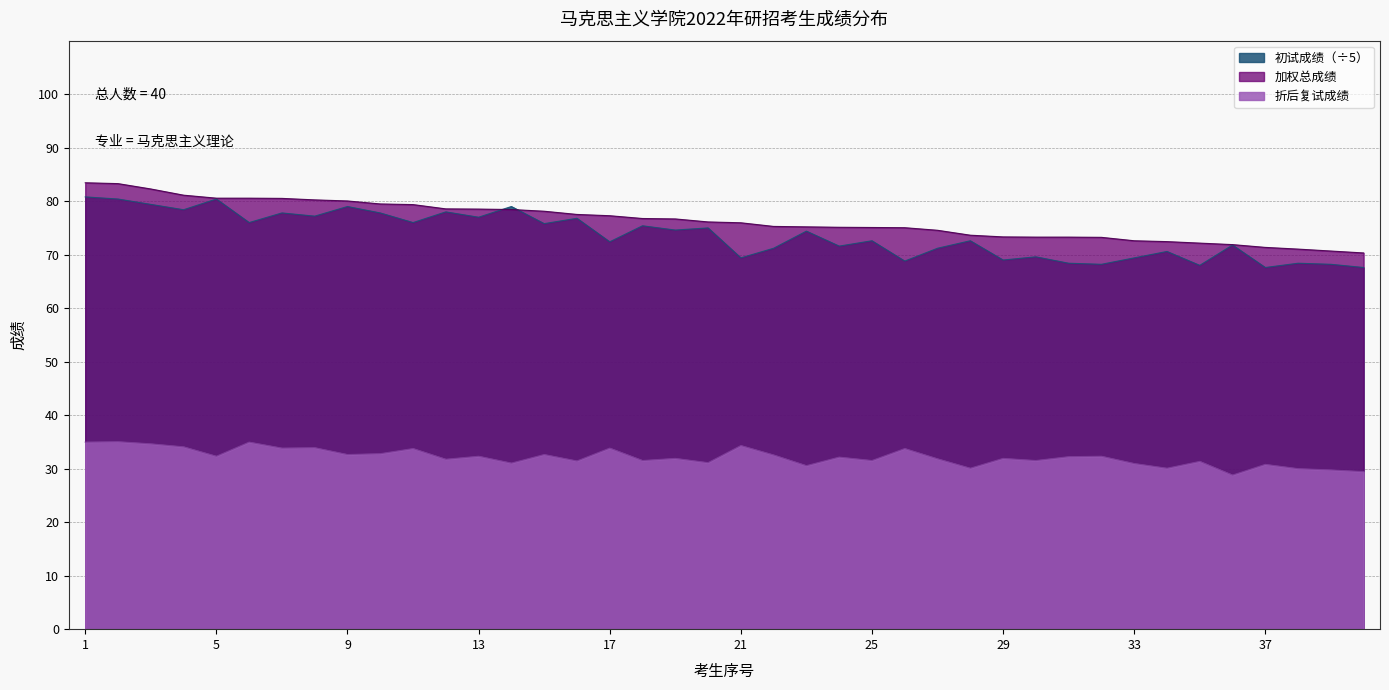

How many lines are shown in the chart?

3